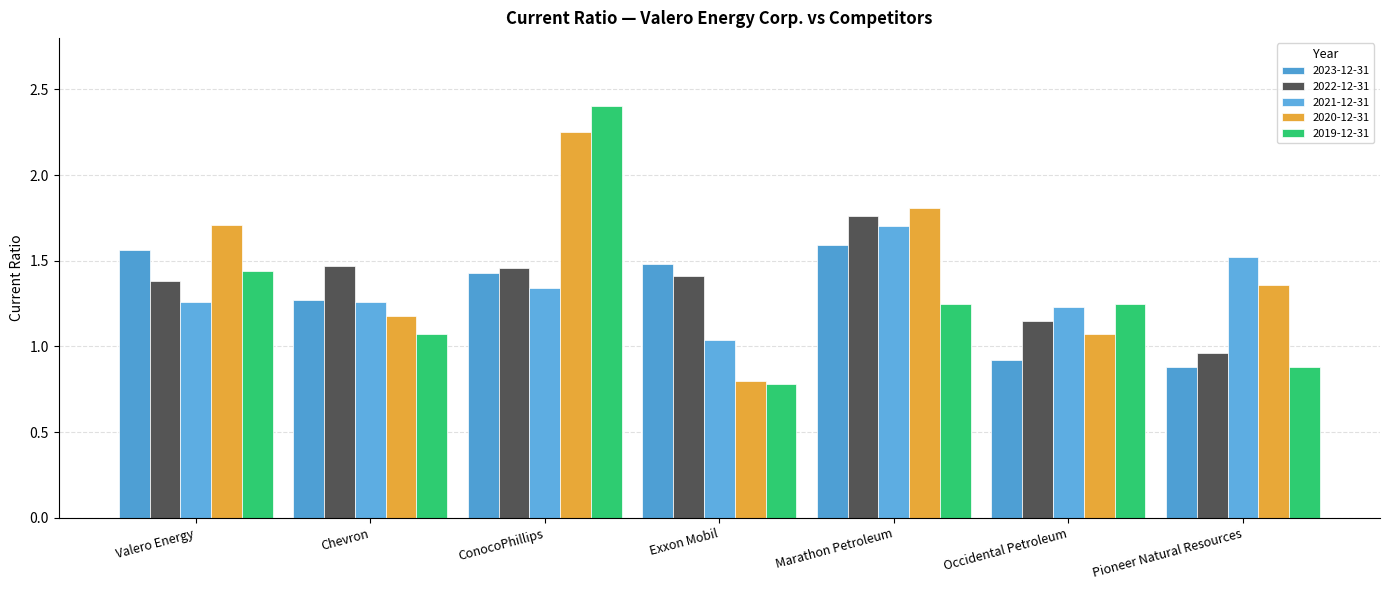

At Occidental Petroleum, list the series in order from largest to smallest.

2019-12-31, 2021-12-31, 2022-12-31, 2020-12-31, 2023-12-31